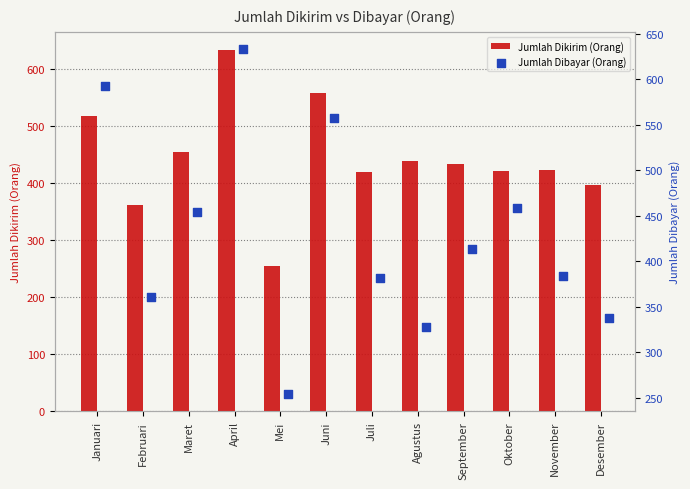

Which series has the largest total across all categories?

Jumlah Dikirim (Orang)